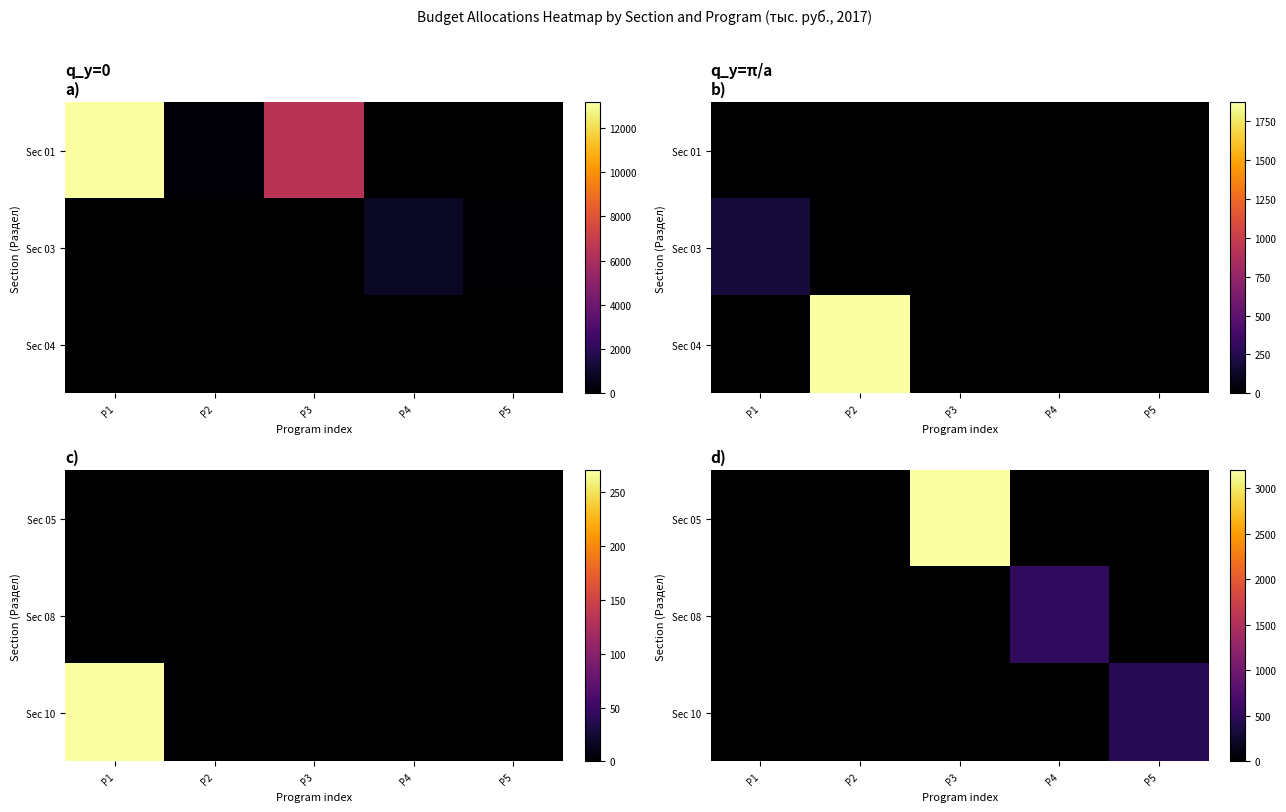

Read the Sec 05 value at P3, to the nearest 50.

3200